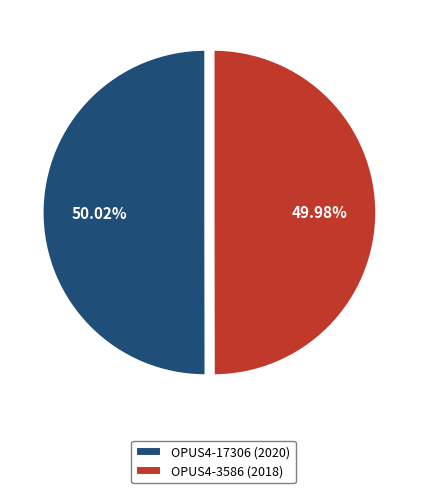

How many slices are in this pie chart?

2